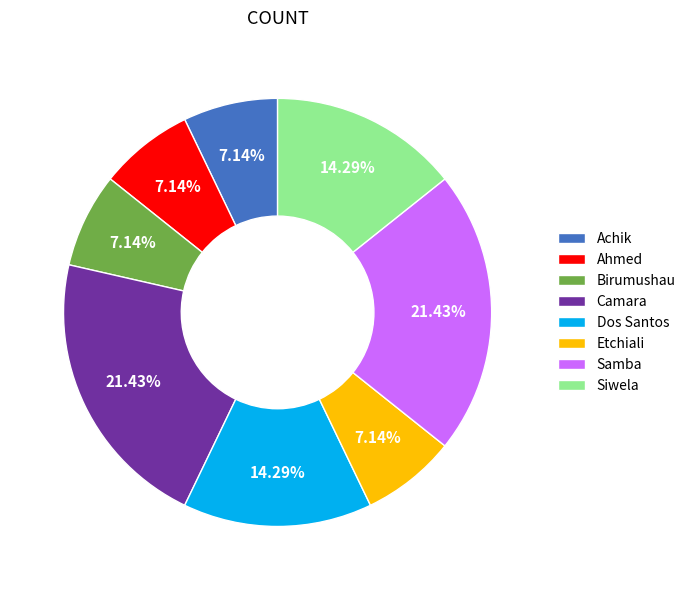

Combined, do Etchiali and Siwela account for over 50%?

No